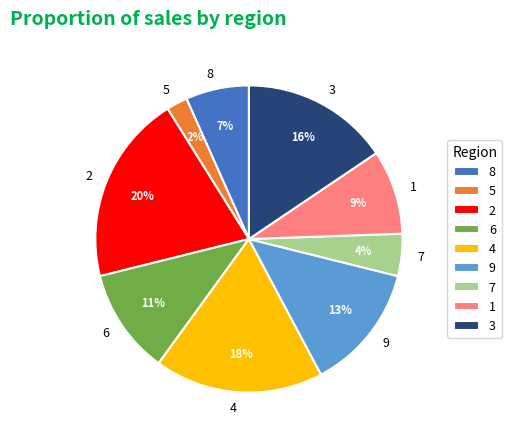

Is there a majority slice in this chart?

No